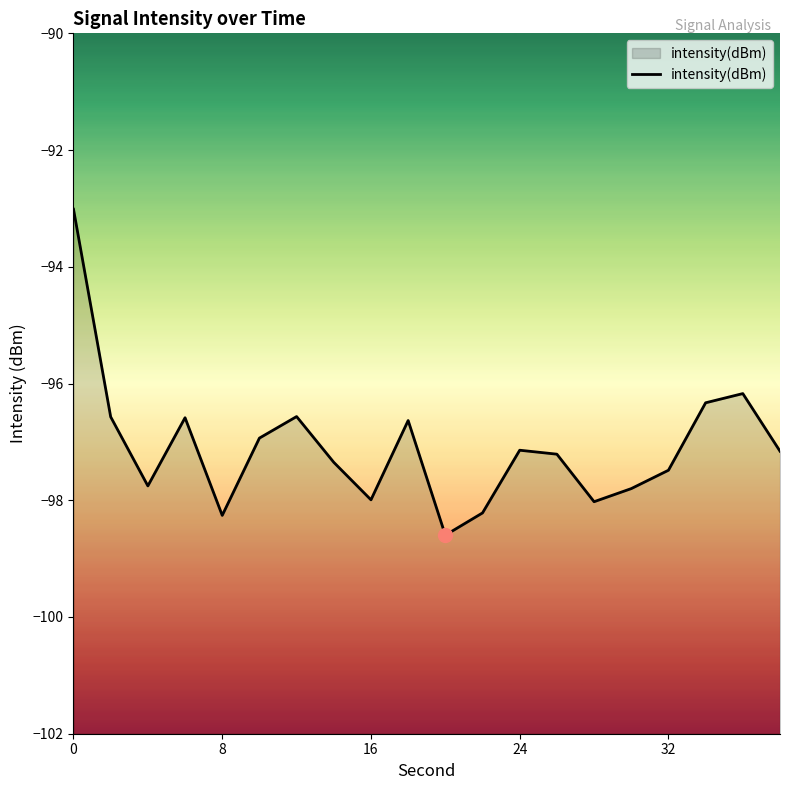

What is the difference between the maximum and minimum values?

5.6